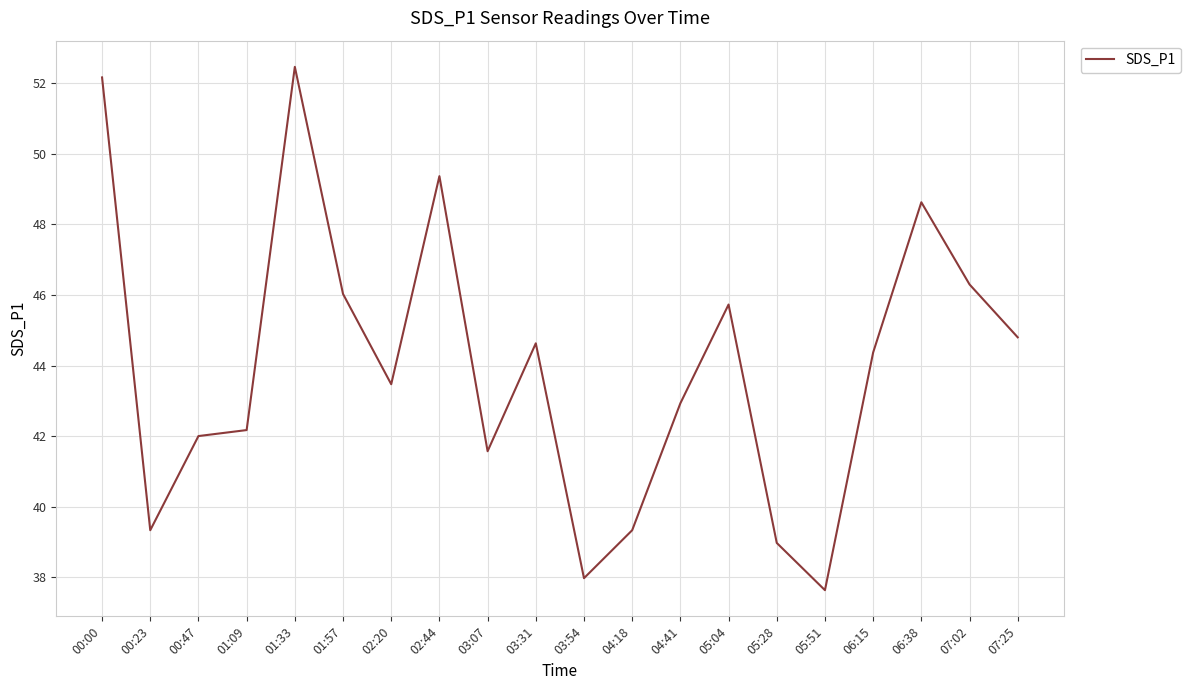

True or false: the data shows 9.2 at 07:25.

False